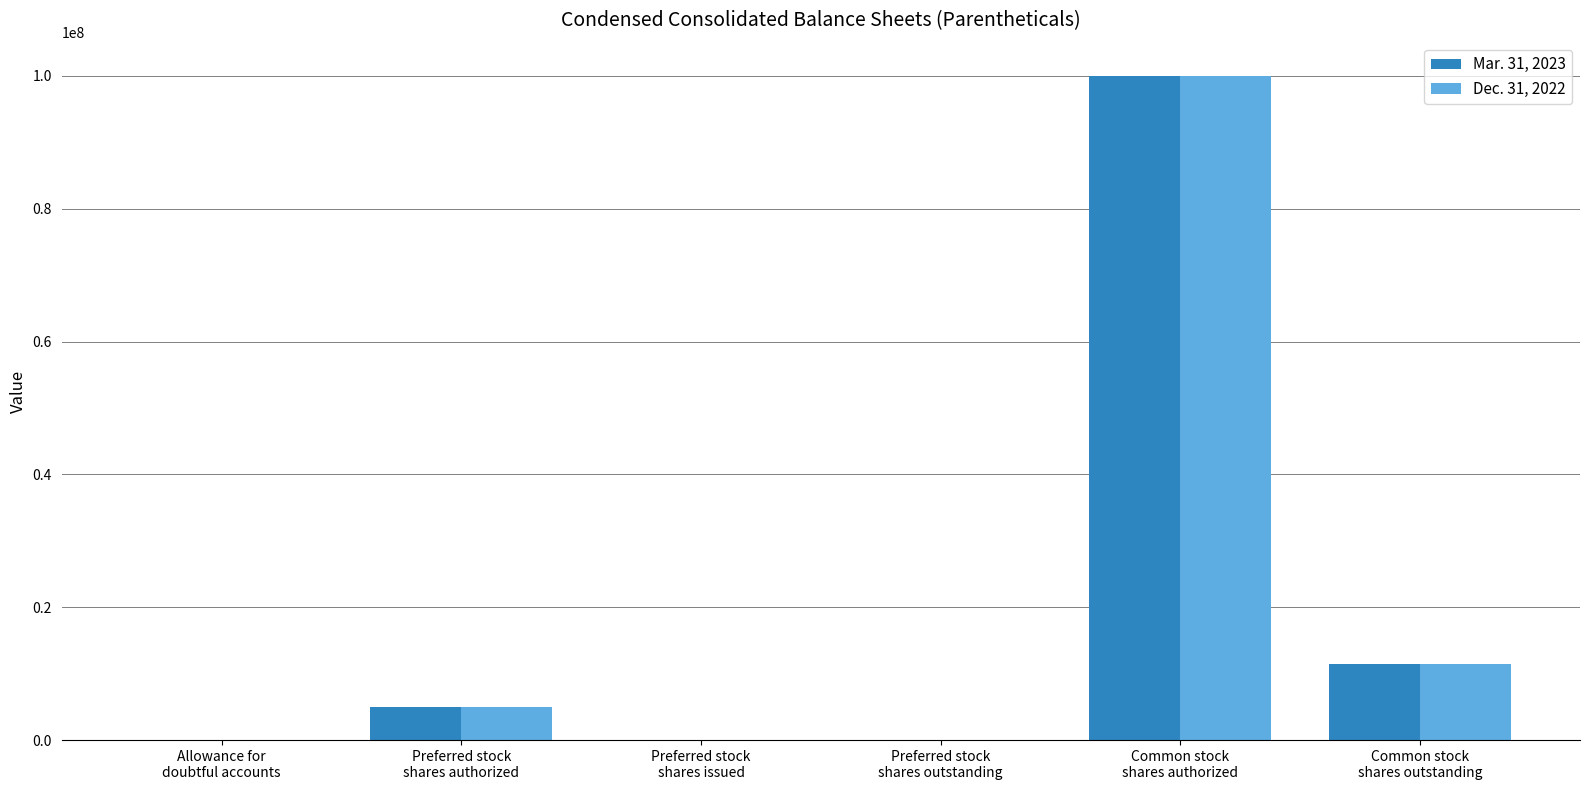

What is the greatest value displayed?

100000000